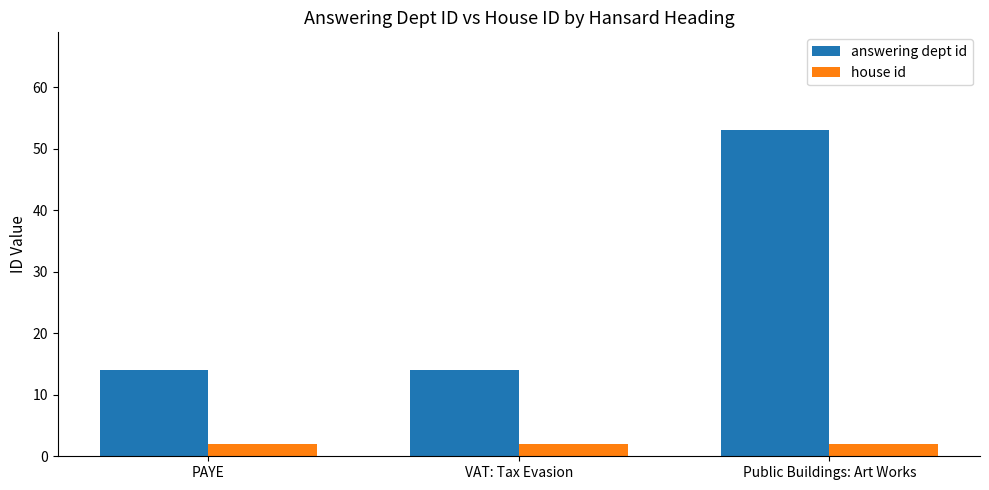

What is the maximum value for answering dept id?

53